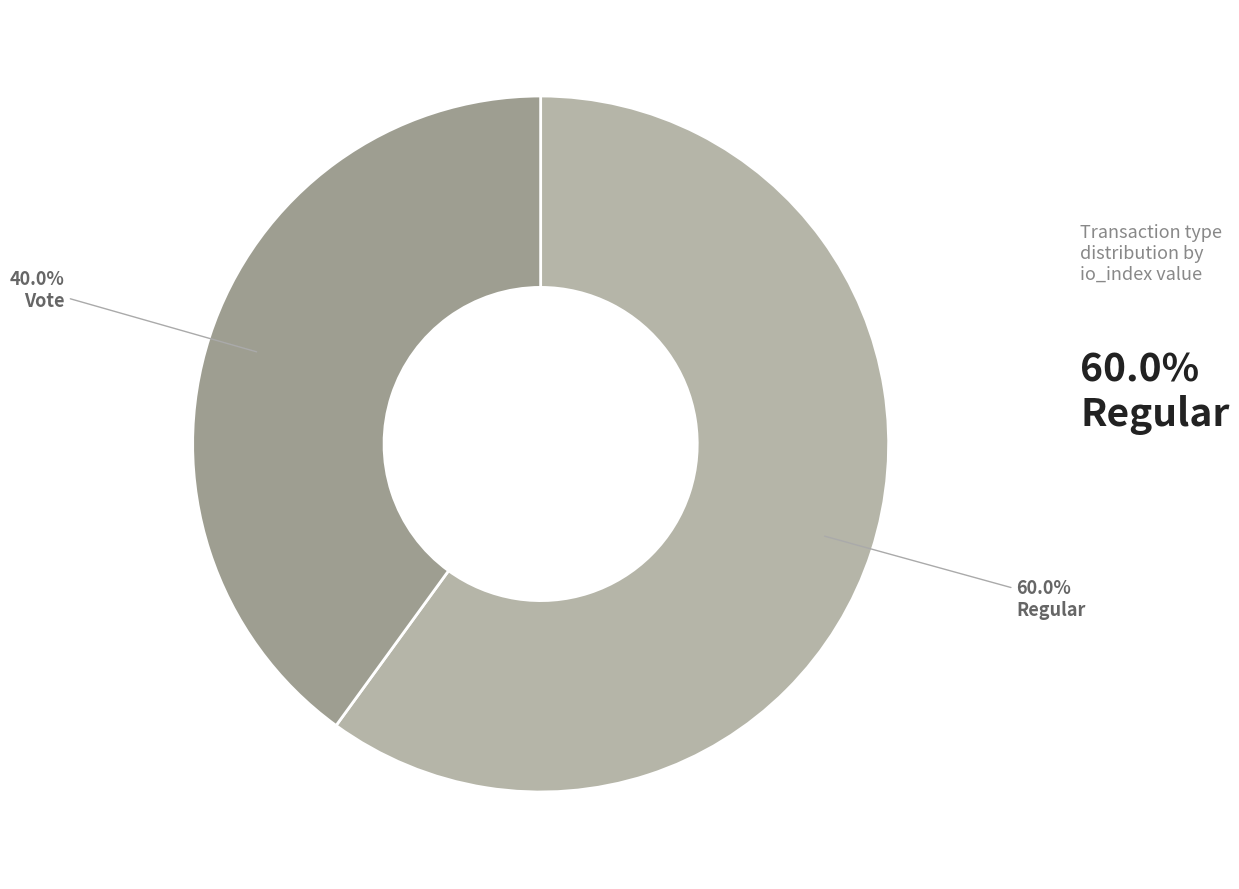

Count the number of slices in the pie.

2